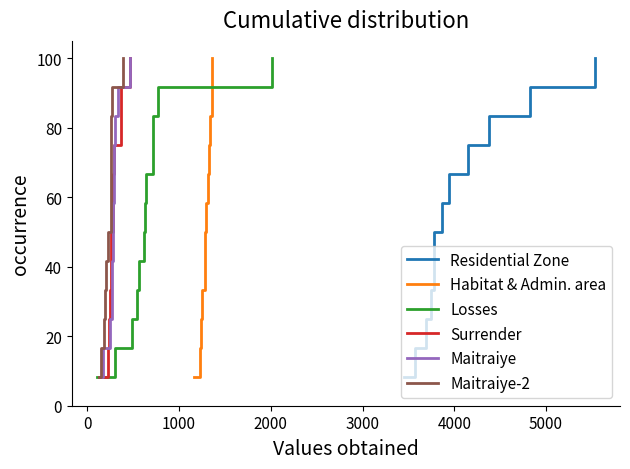

What is the minimum value for Residential Zone?

8.3